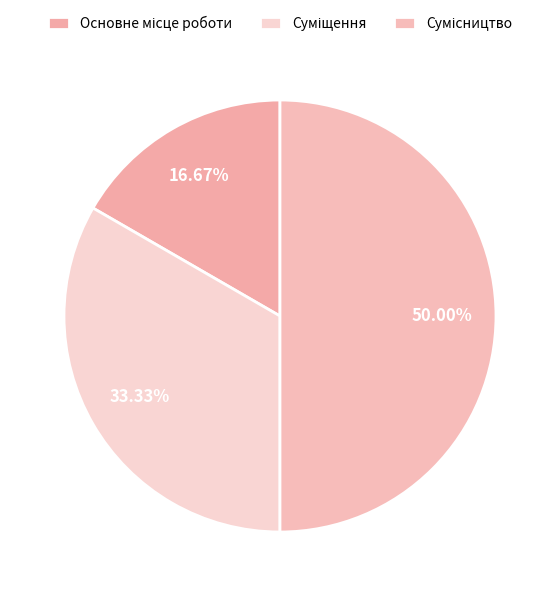

How many slices are in this pie chart?

3